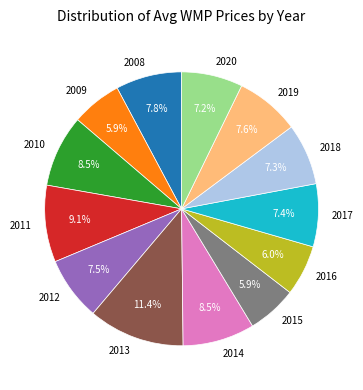

To the nearest percent, what is the difference between the largest and smallest slice percentages?

5%